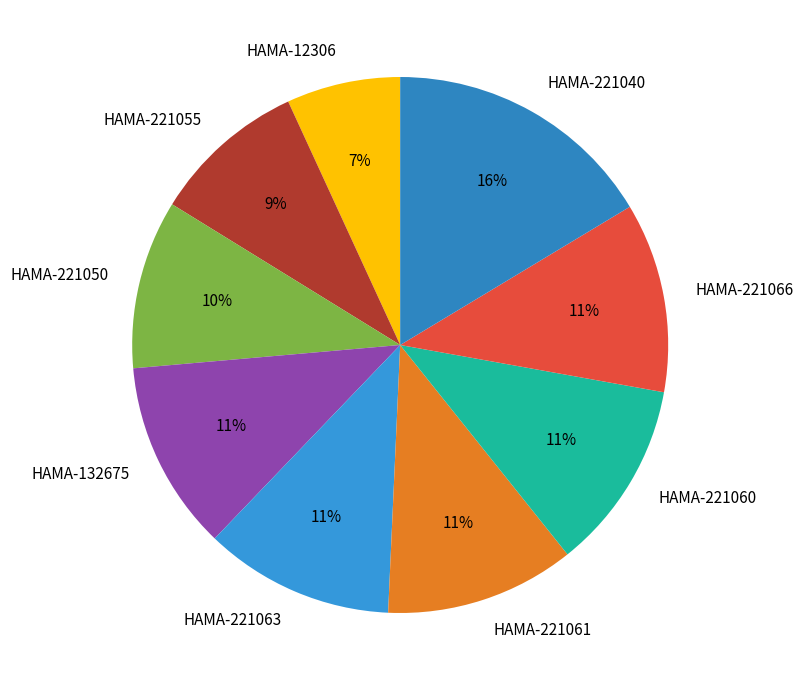

What is the largest slice in the pie chart?

HAMA-221040